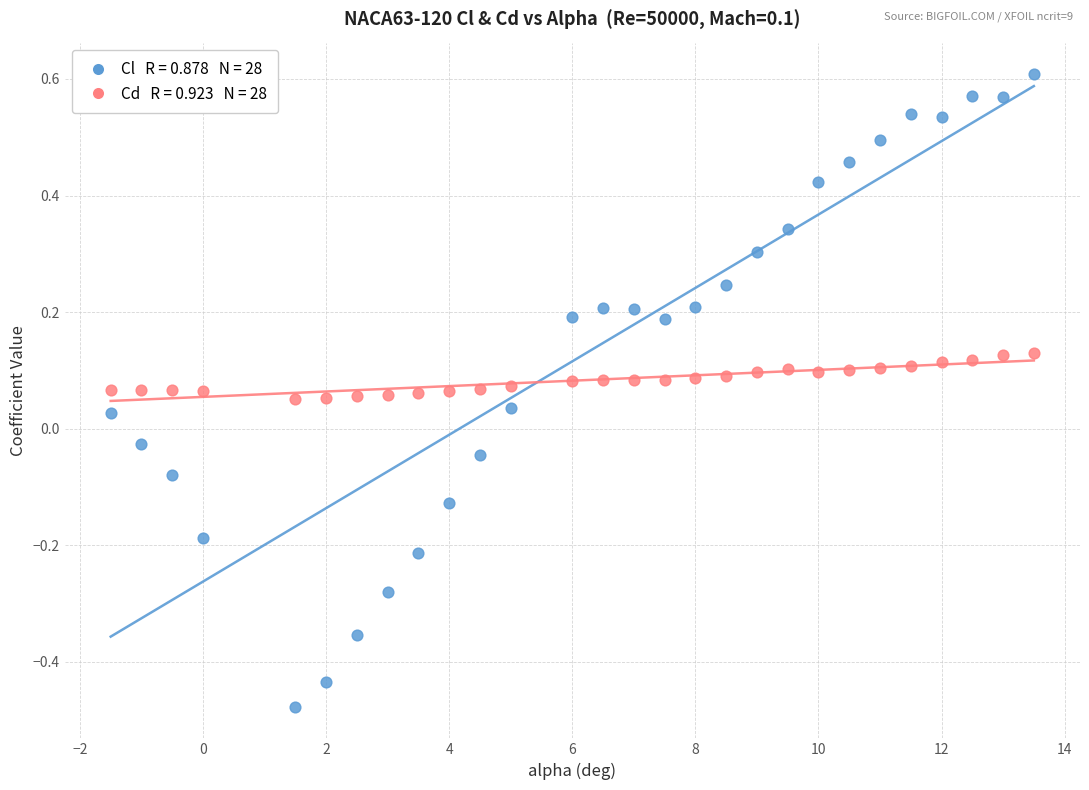

Across all data points, what is the range of X values (max minus min)?

15.0